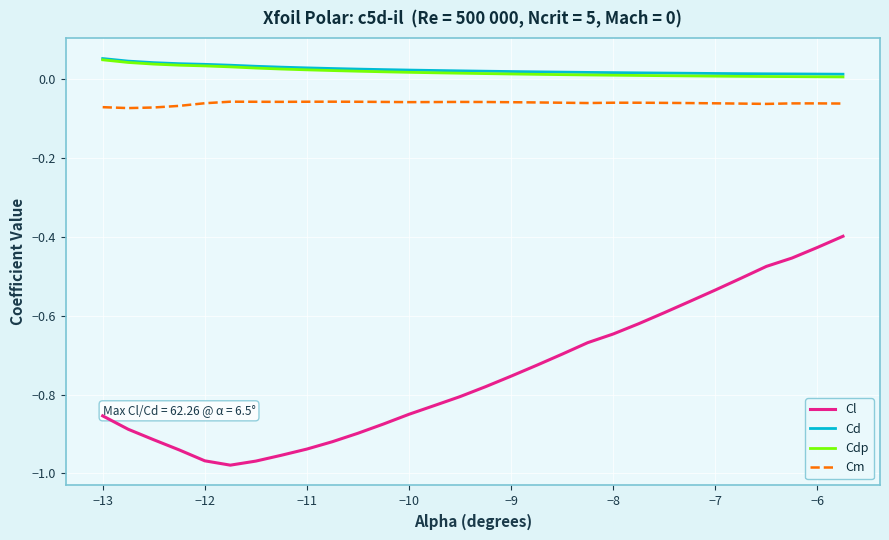

True or false: Cdp and Cd cross at least once.

False